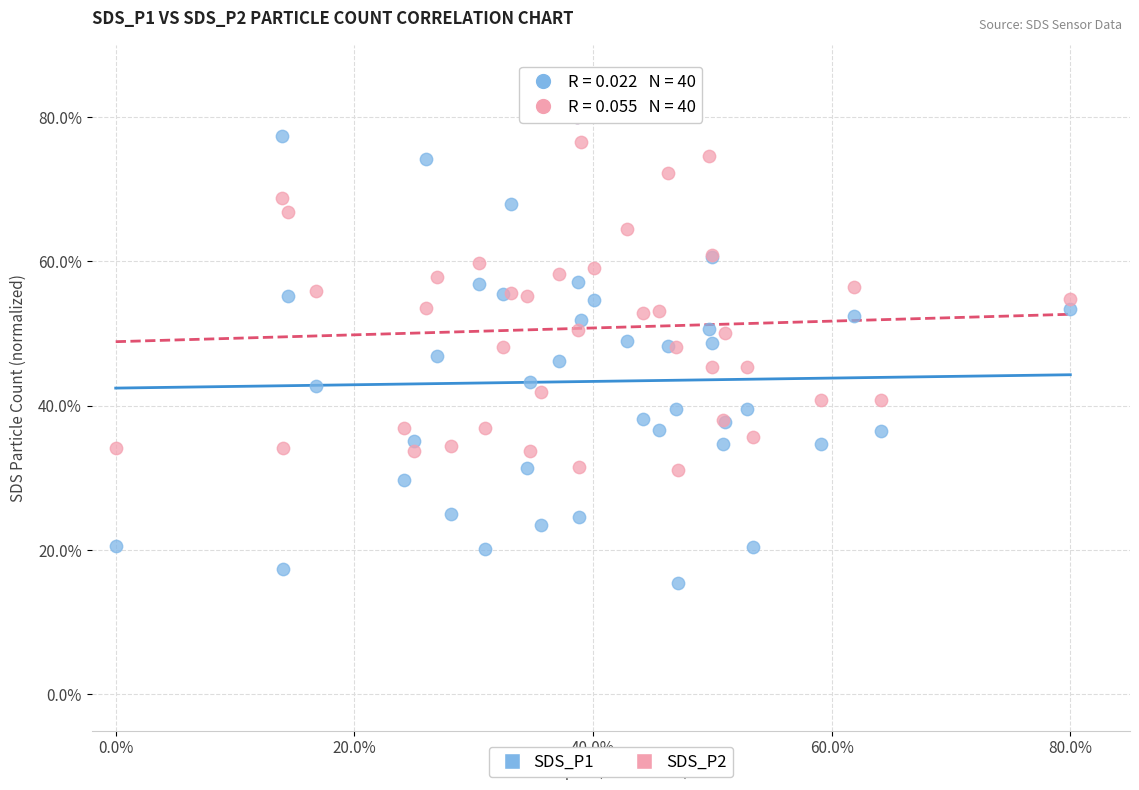

What are all the series names shown in the legend?

SDS_P1, SDS_P2